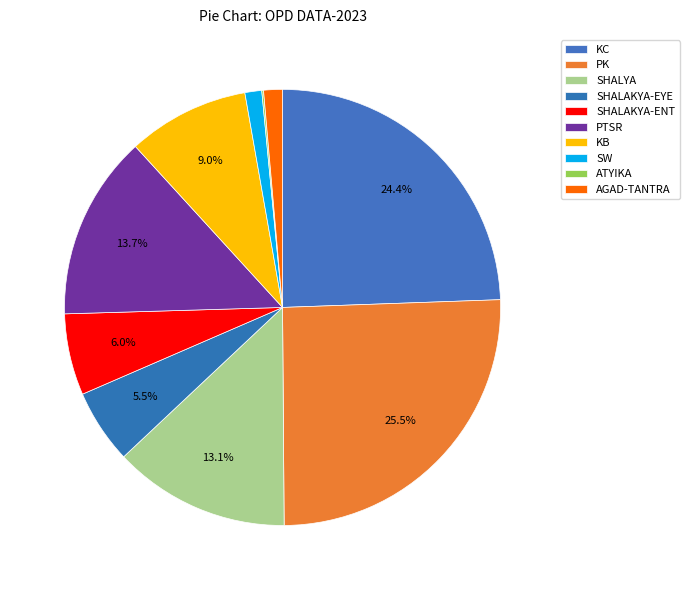

To the nearest percent, what is the difference between the largest and smallest slice percentages?

25%